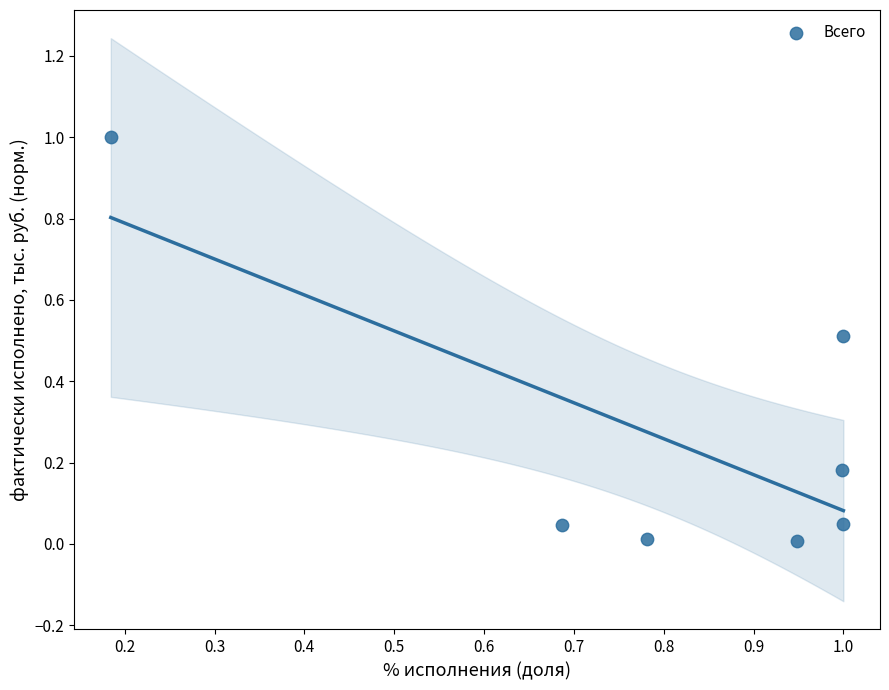

What is the range of Y values (max minus min)?

1.0